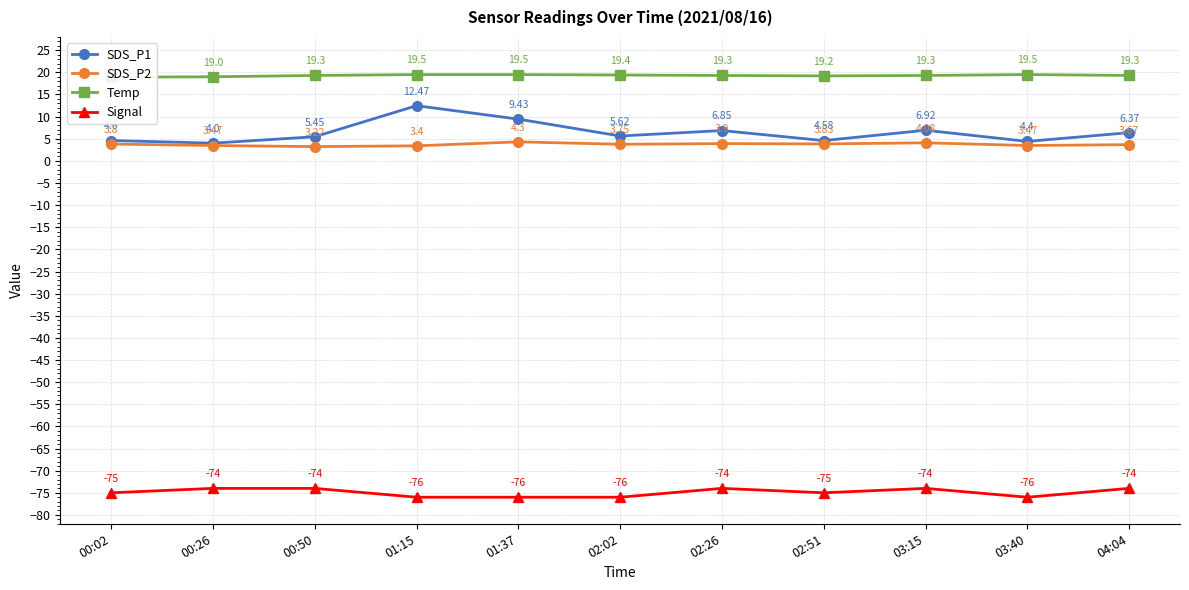

What is the greatest value displayed?

19.5